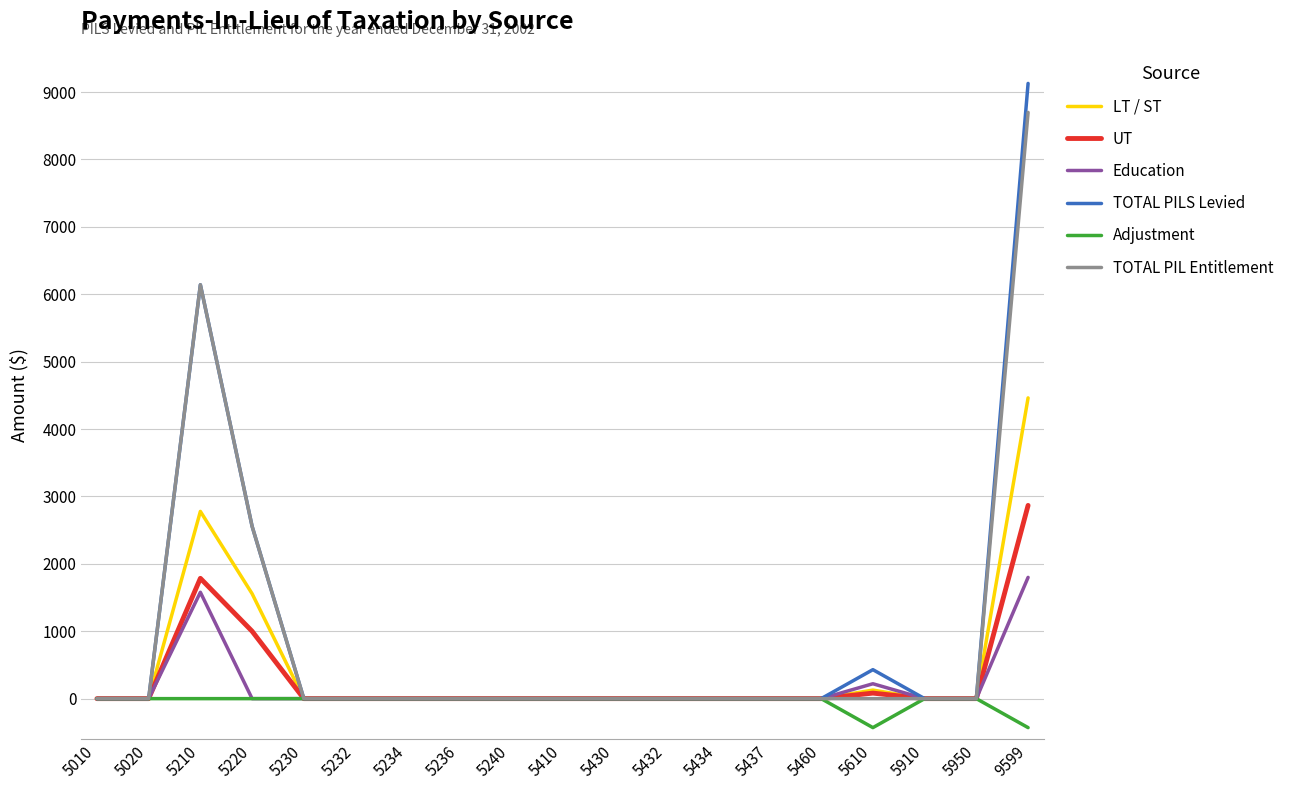

How many values in the TOTAL PILS Levied series exceed 0?

4